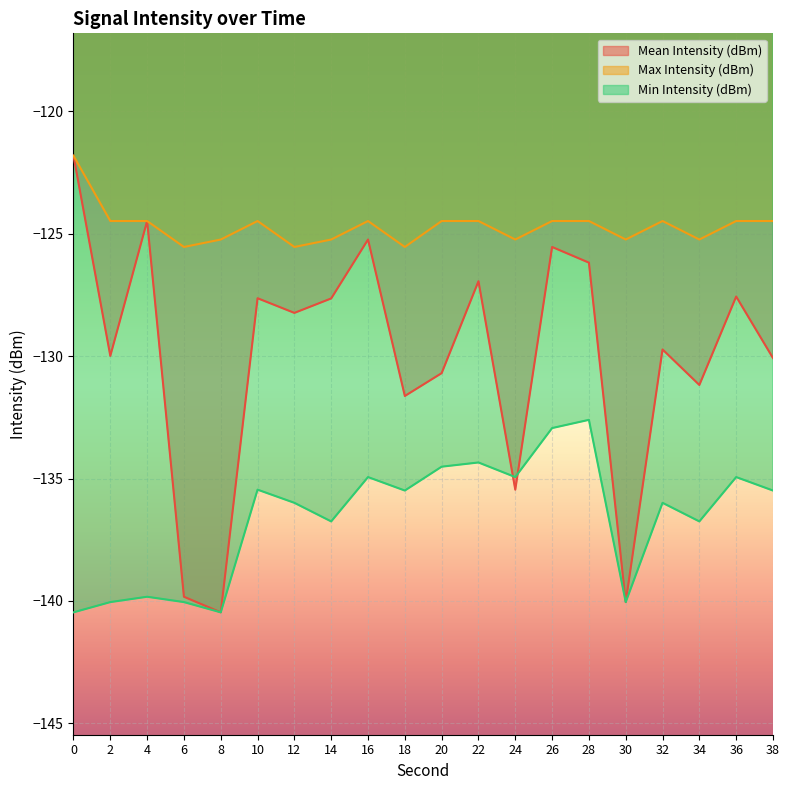

How many lines are shown in the chart?

3